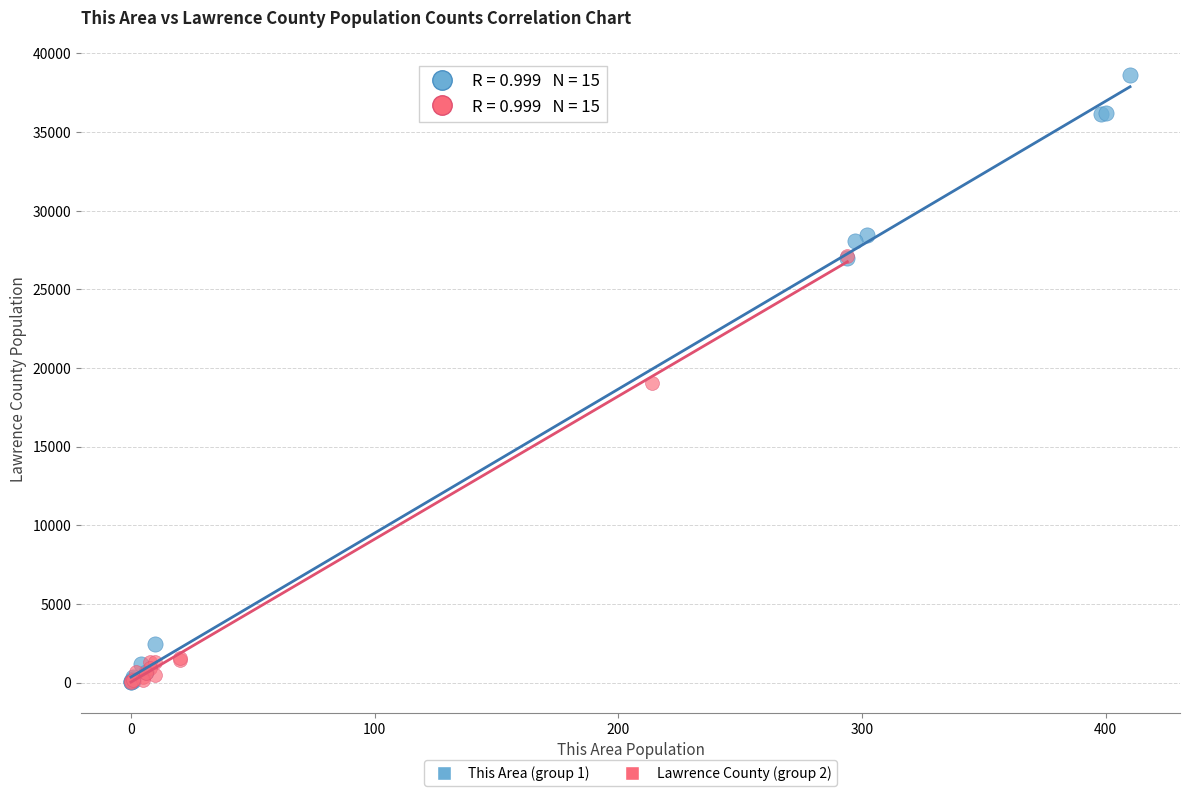

What are all the series names shown in the legend?

This Area (group 1), Lawrence County (group 2)